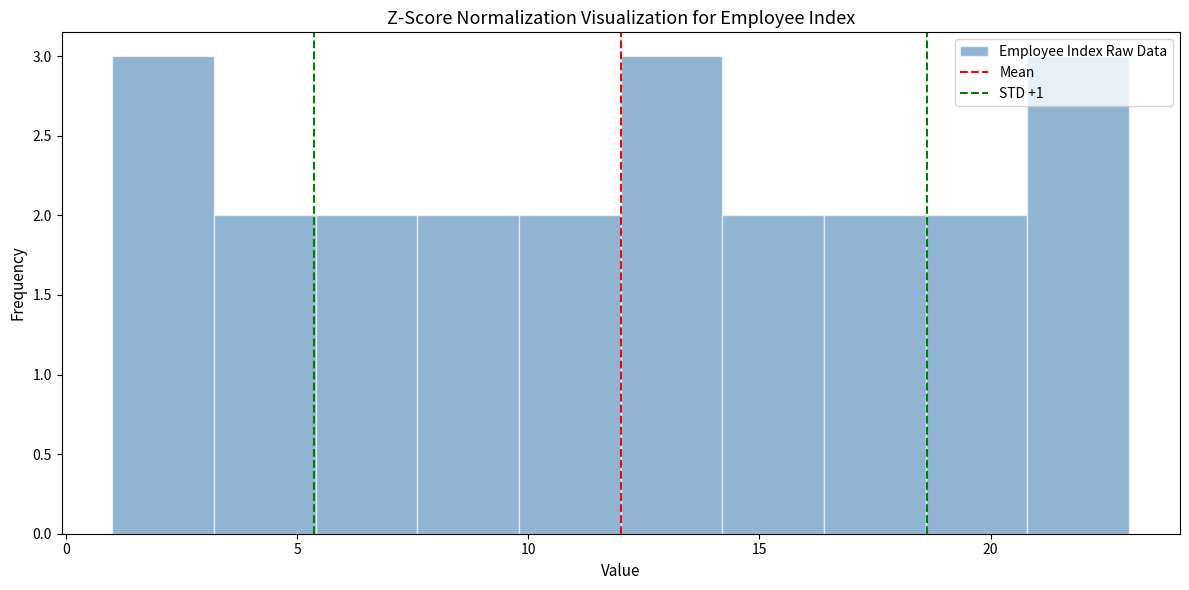

Reading left to right, list every bar in this chart as the range it spans on the x-axis followed by its height. Neither the bar edges nor the heights are printed on the chart, so give them approximately, as read against the axes.

1.0 to 3.2: 3
3.2 to 5.4: 2
5.4 to 7.6: 2
7.6 to 9.8: 2
9.8 to 12.0: 2
12.0 to 14.2: 3
14.2 to 16.4: 2
16.4 to 18.6: 2
18.6 to 20.8: 2
20.8 to 23.0: 3